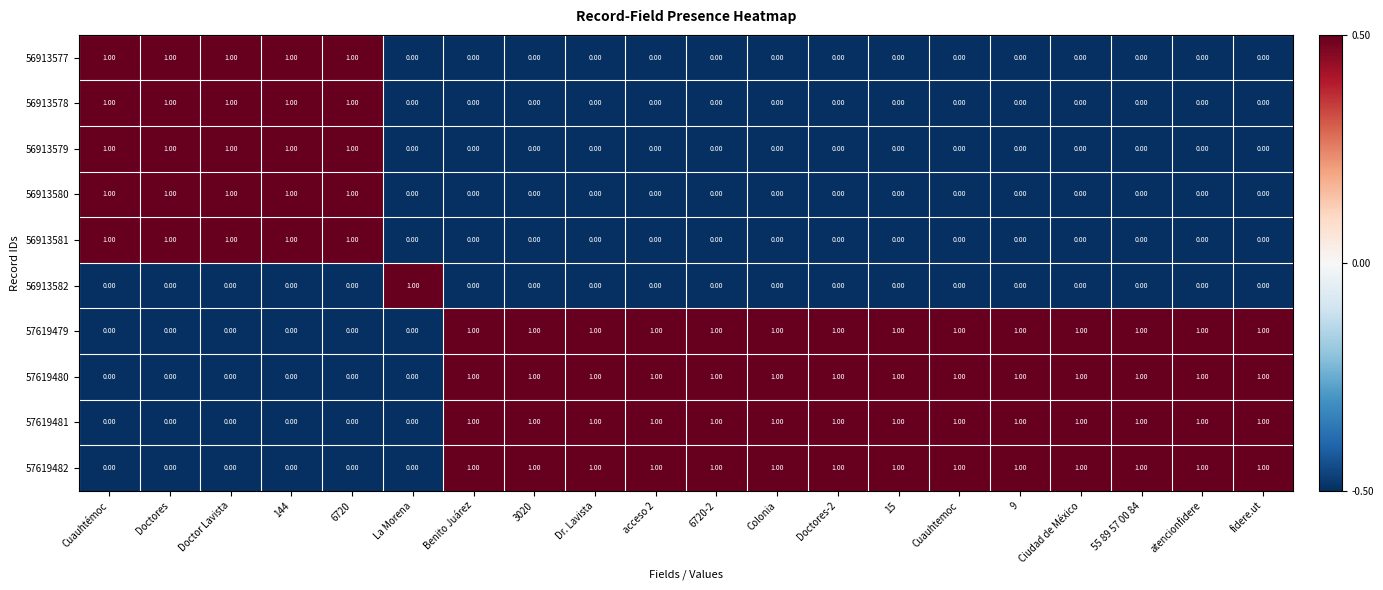

Count the number of data series in this chart.

10